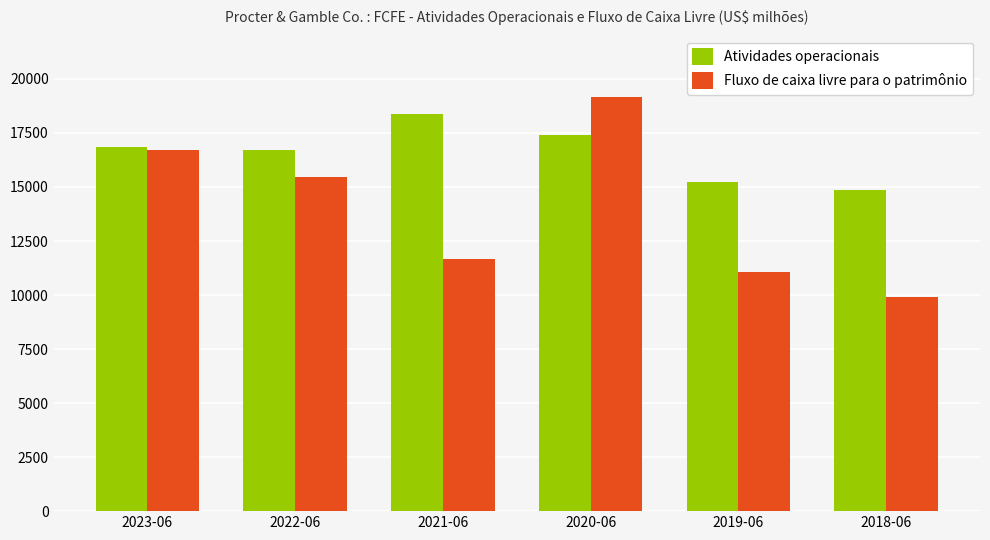

At which category is the sum across all series the highest?

2020-06